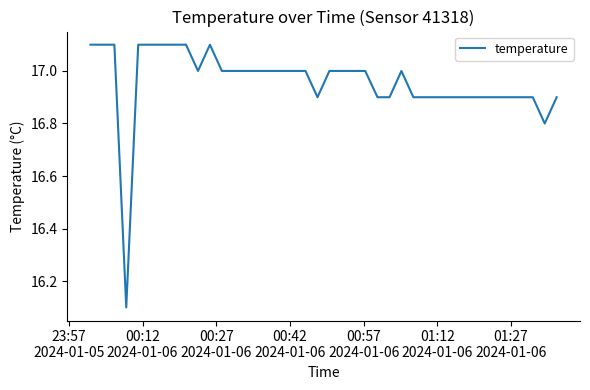

What is the smallest value displayed?

16.1